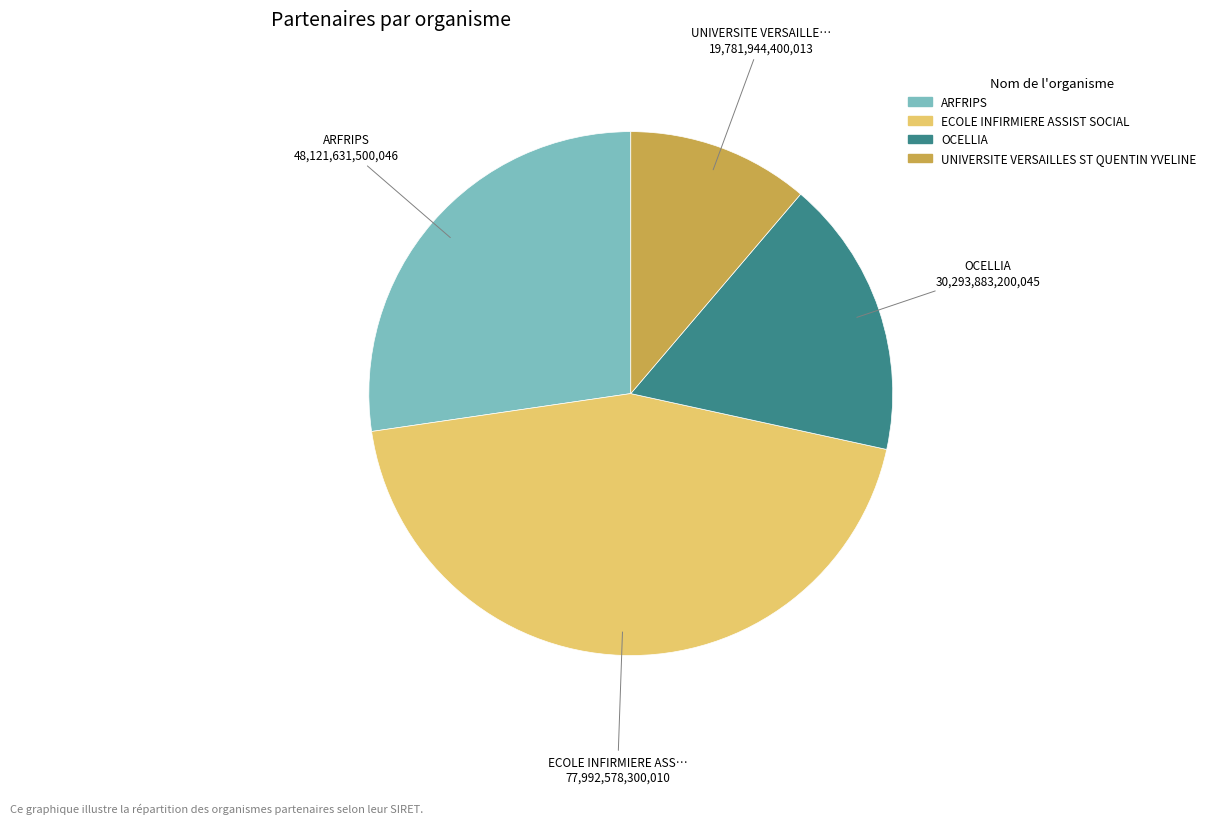

Combined, do OCELLIA and UNIVERSITE VERSAILLES ST QUENTIN YVELINE account for over 50%?

No